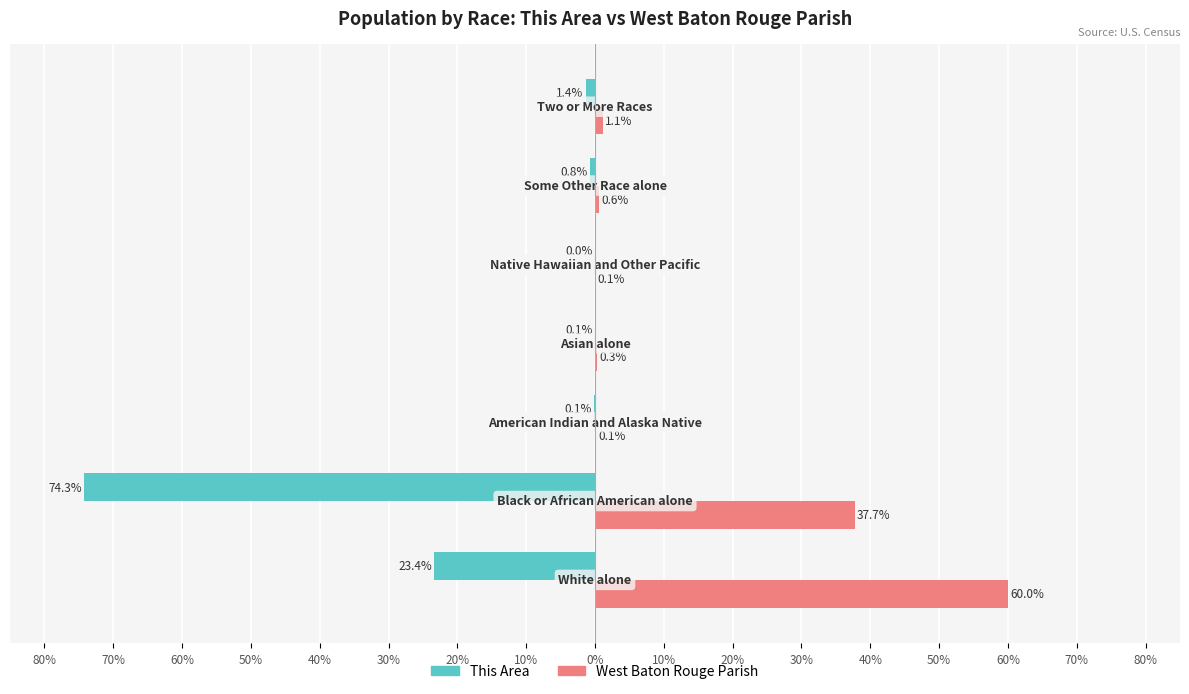

List the series in order of their overall mean, highest first.

West Baton Rouge Parish, This Area